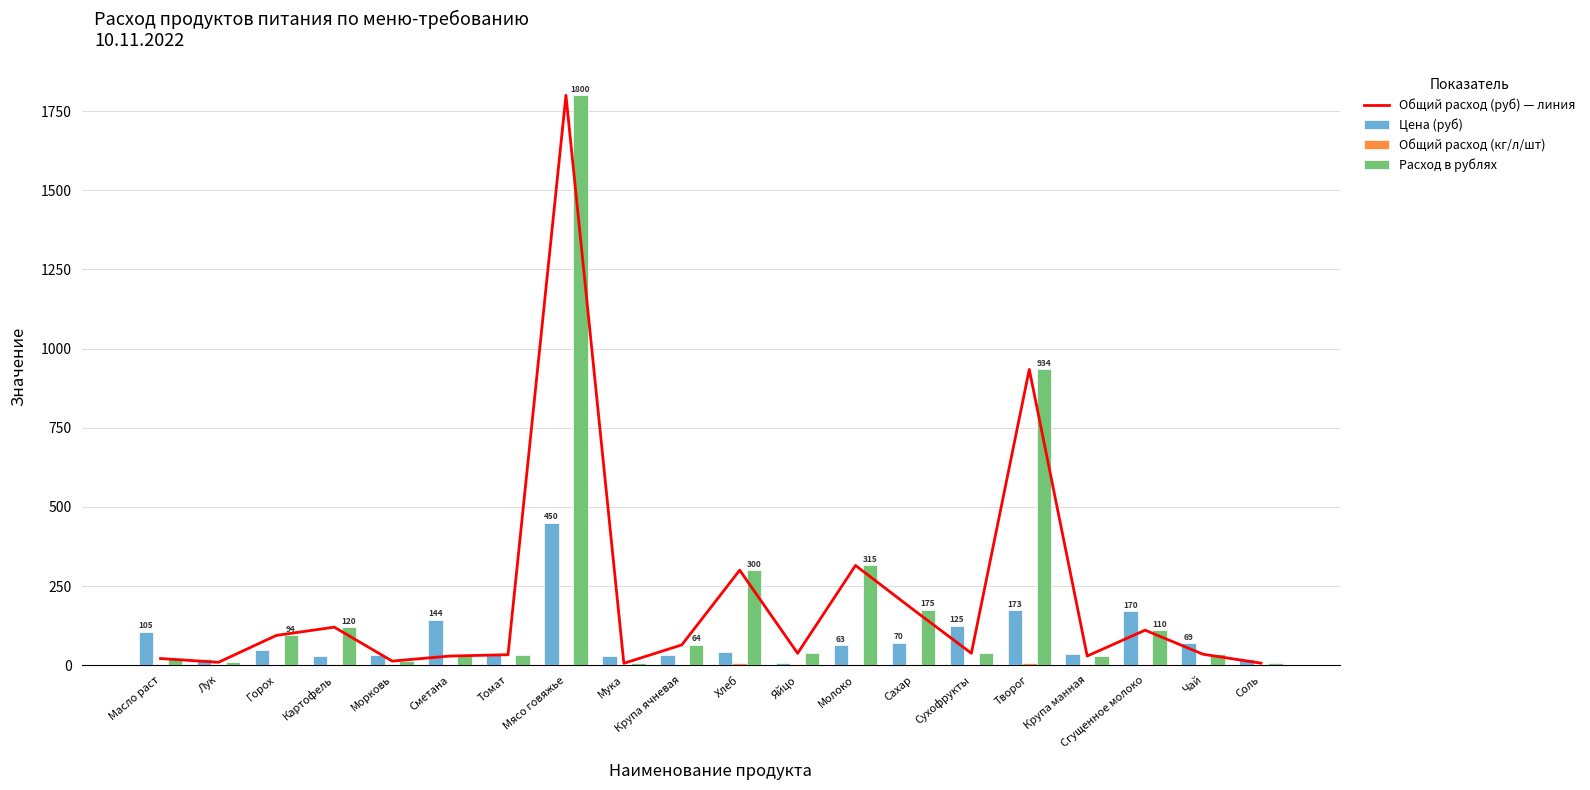

How many values in the Общий расход (кг/л/шт) series exceed 1?

9